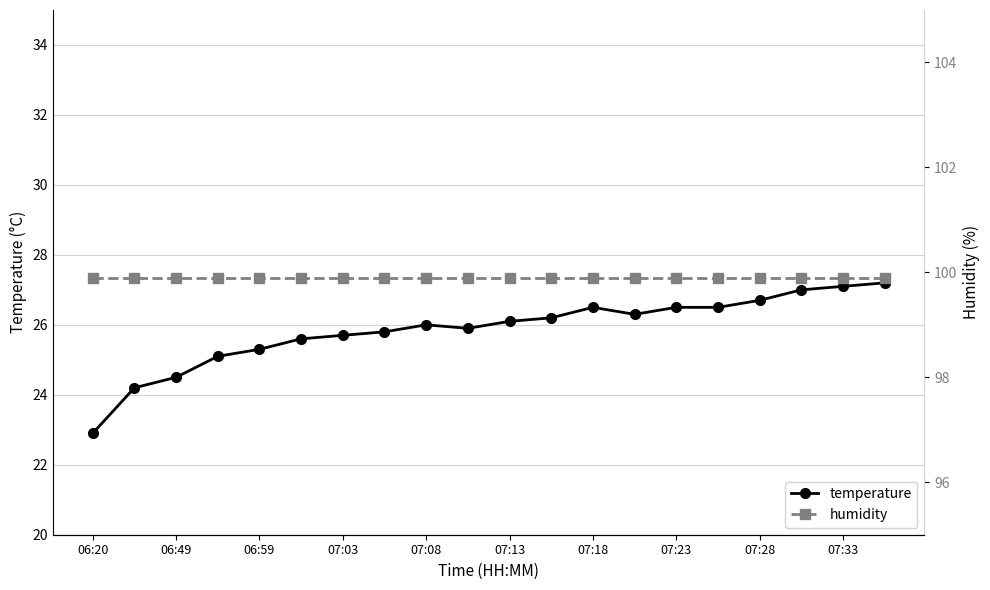

True or false: temperature has more than 1 interior local peaks.

True